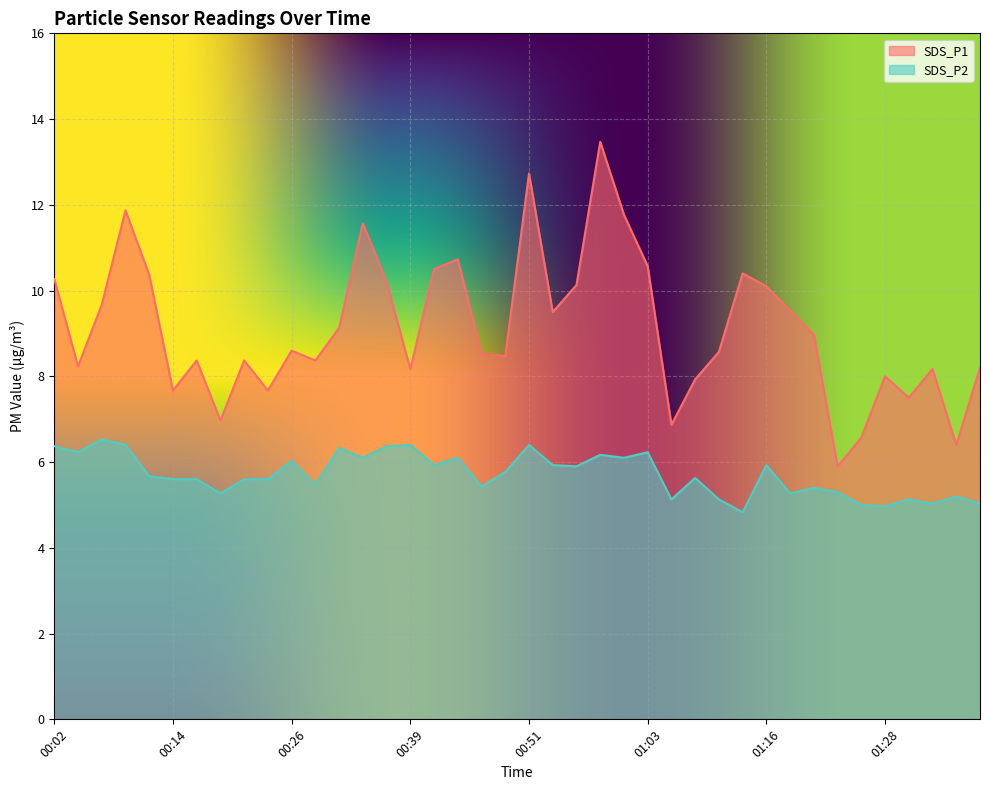

Is the value of SDS_P2 at 00:21 greater than the value of SDS_P1 at 00:04?

No